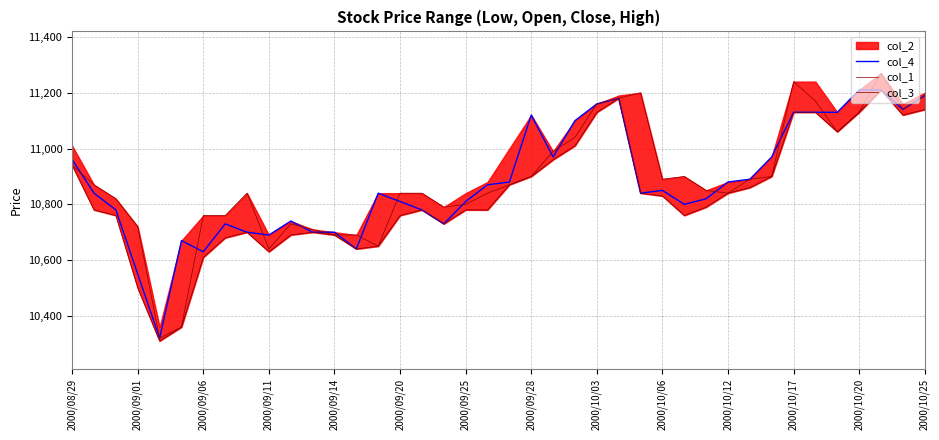

The value of col_1 at 2000/09/06 is 10760. True or false?

True